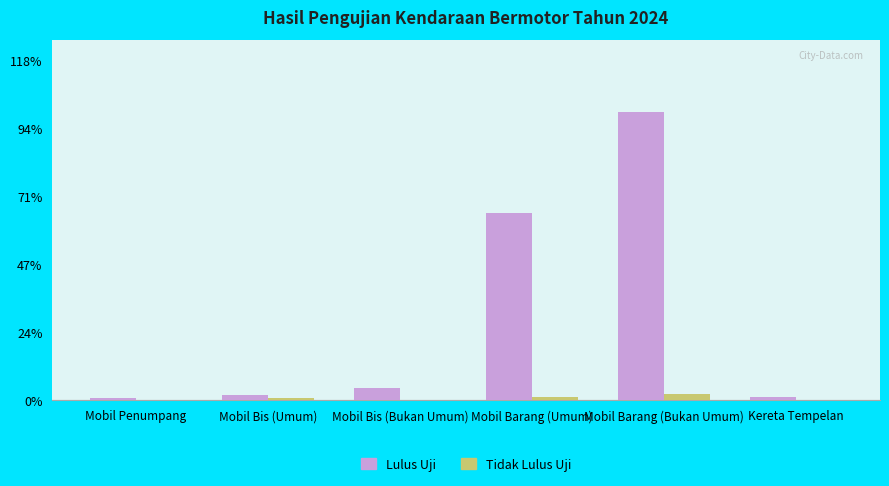

Does the chart contain stacked bars?

No